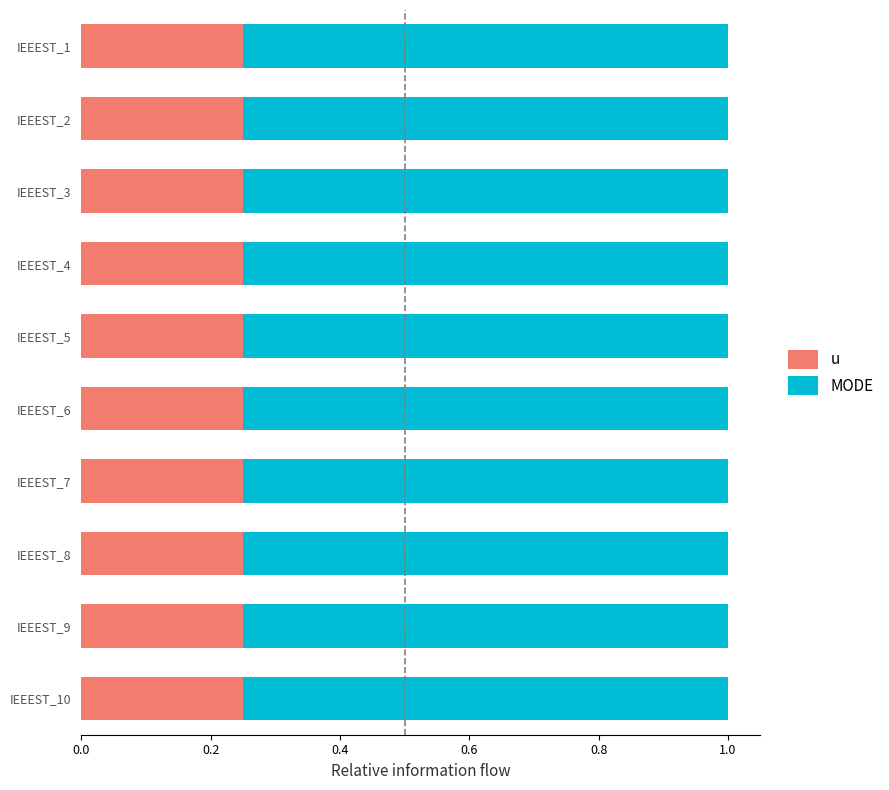

What is the sum of the u values at IEEEST_9 and IEEEST_5?

0.5